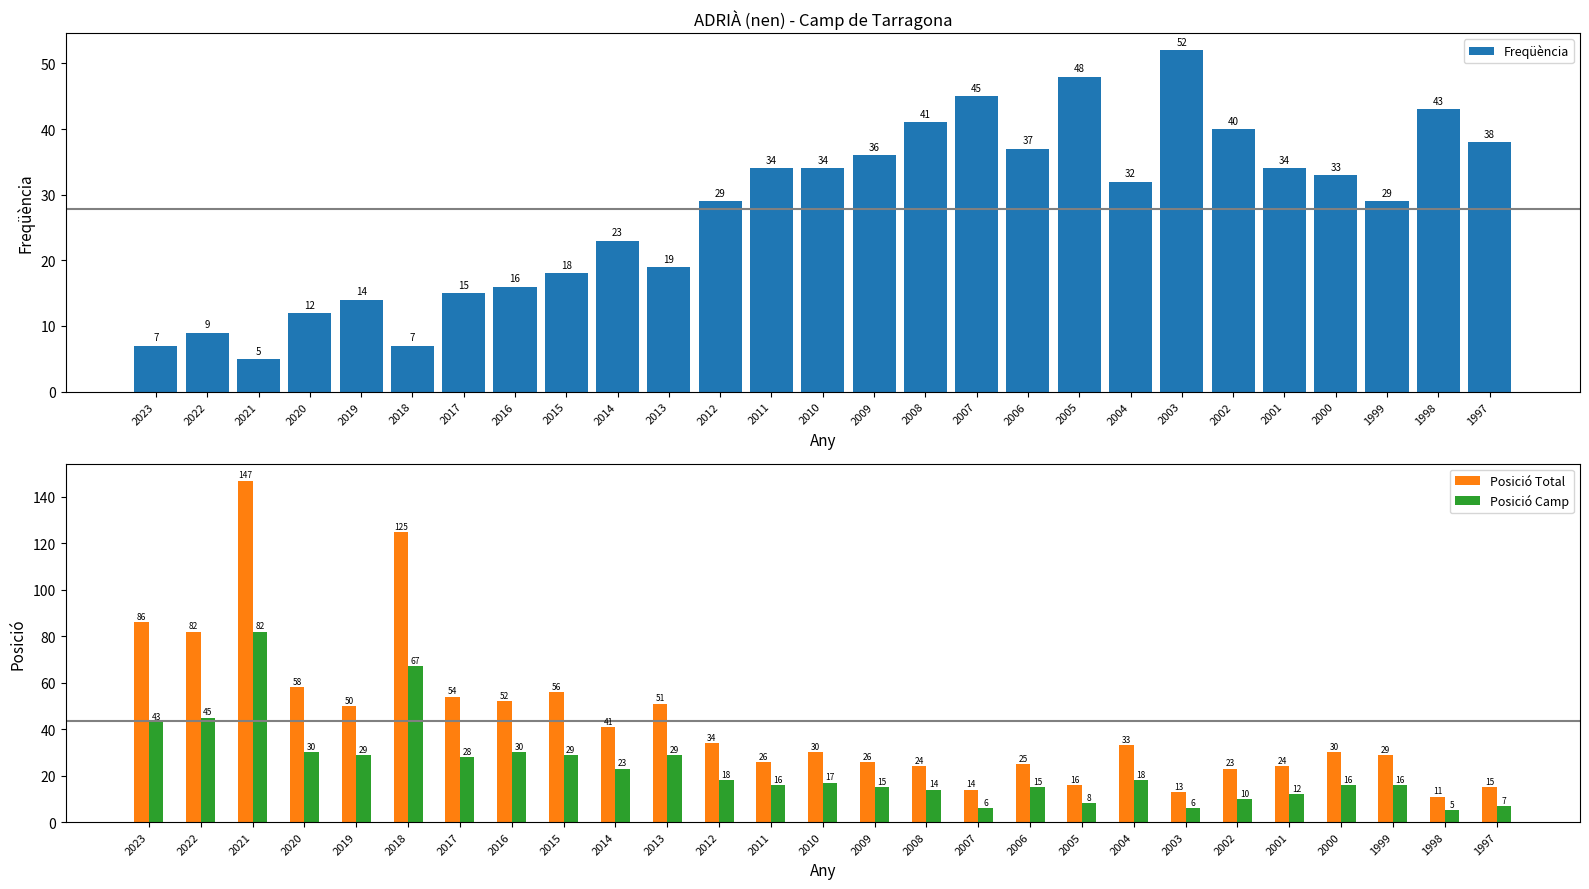

Rank the series at 2006 from highest to lowest value.

Freqüència, Posició Total, Posició Camp